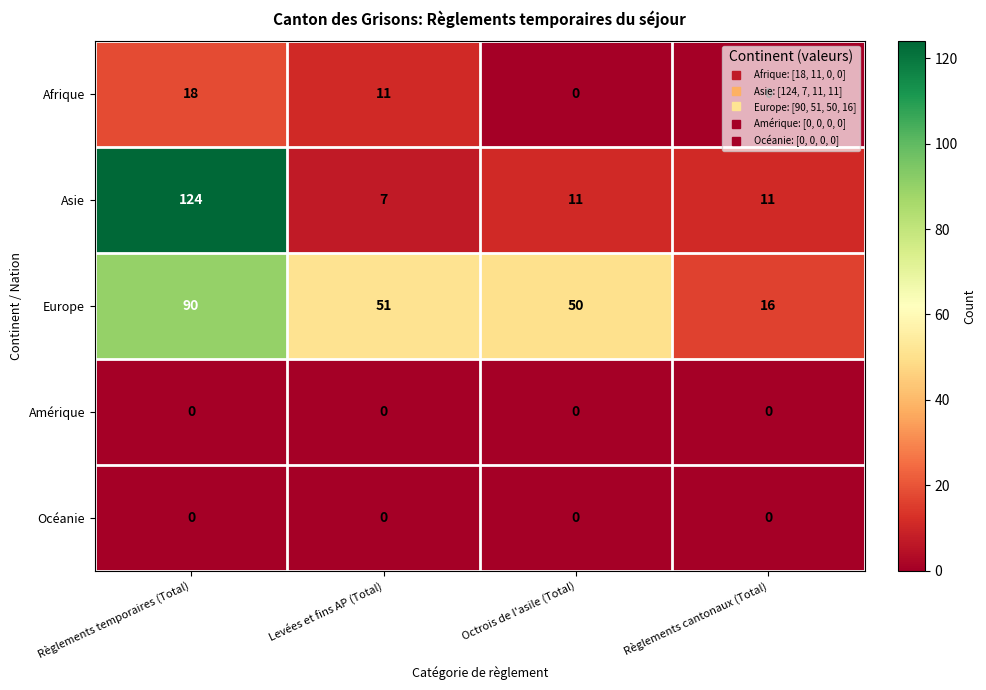

At which label is Europe closest to 53?

Levées et fins AP (Total)